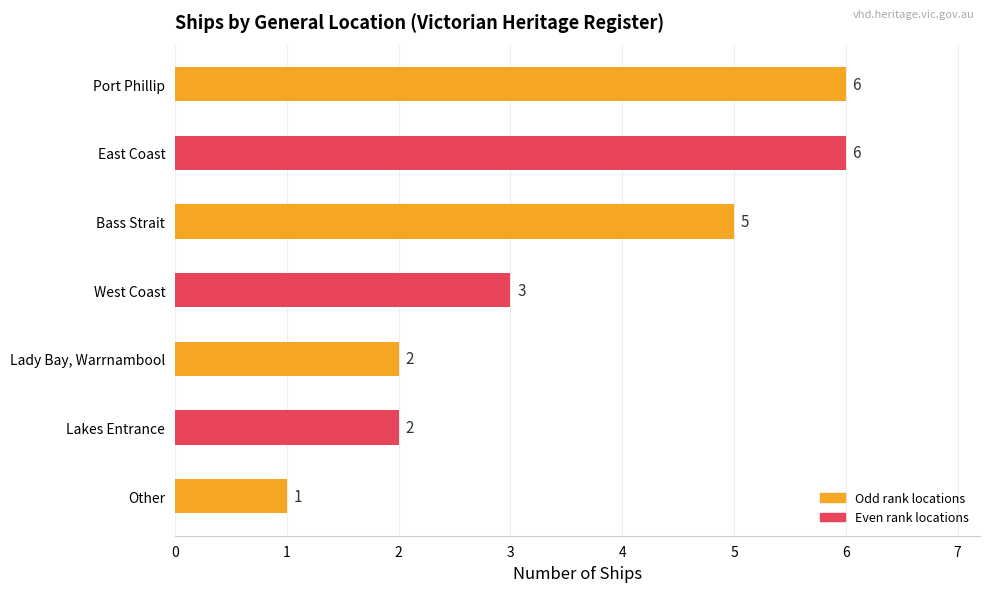

Is it true that the value at Bass Strait is 5?

True